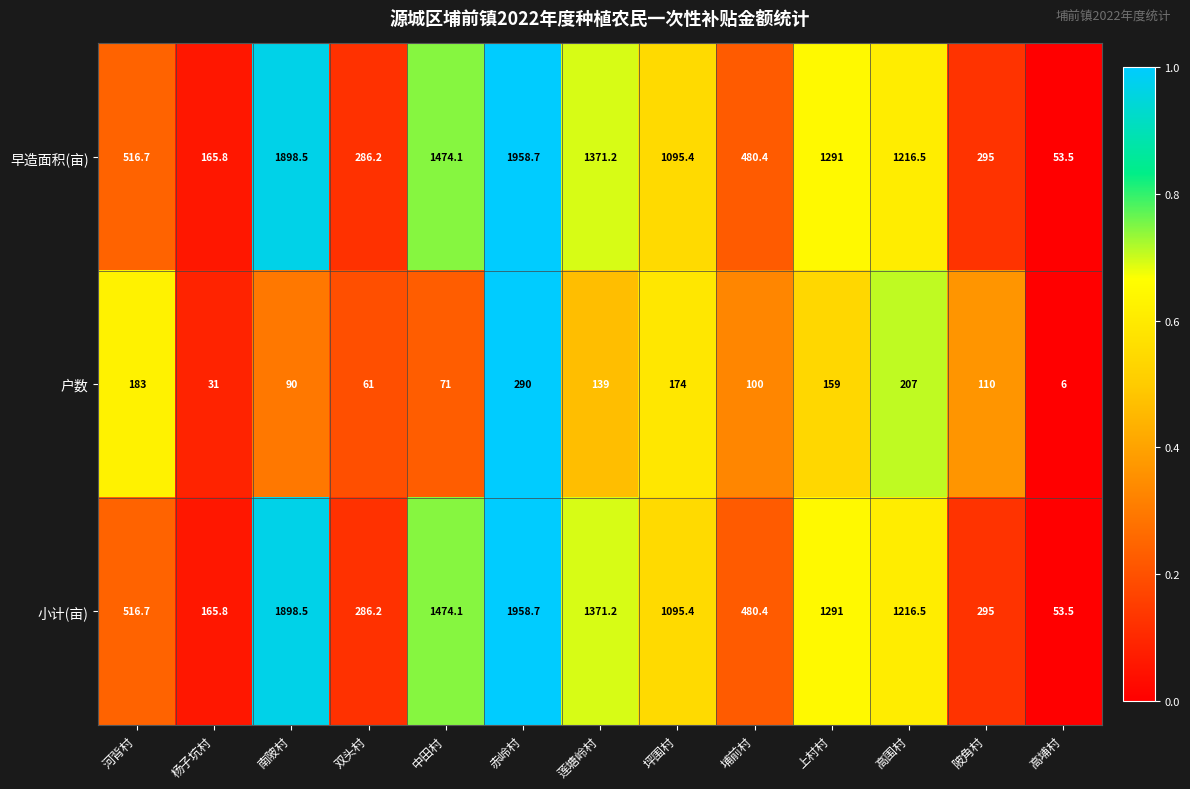

Rank the categories by 户数 value from highest to lowest.

赤岭村, 高围村, 河背村, 坪围村, 上村村, 莲塘岭村, 陂角村, 埔前村, 南陂村, 中田村, 双头村, 杨子坑村, 高埔村